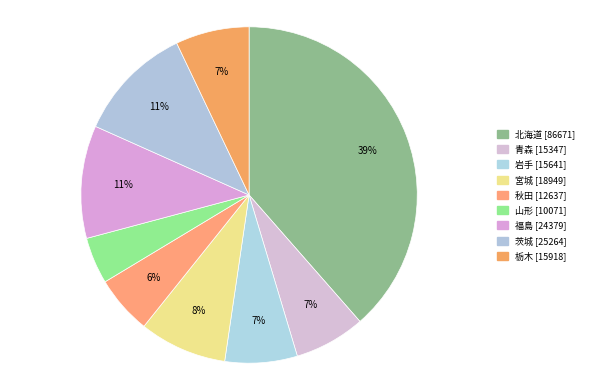

How many segments does this pie chart have?

9